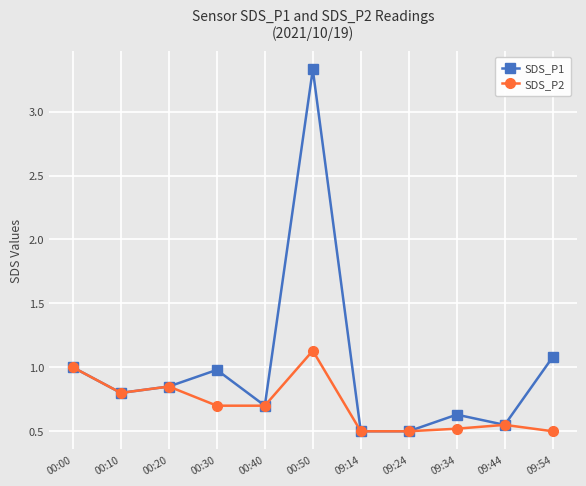

What is the difference between the maximum and minimum values in the SDS_P1 series?

2.8